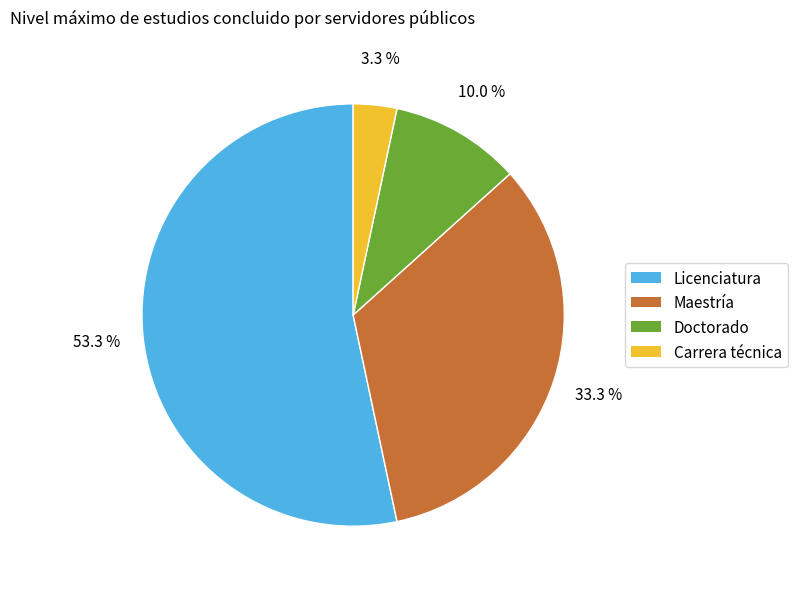

True or false: Carrera técnica accounts for 3% of the total.

True